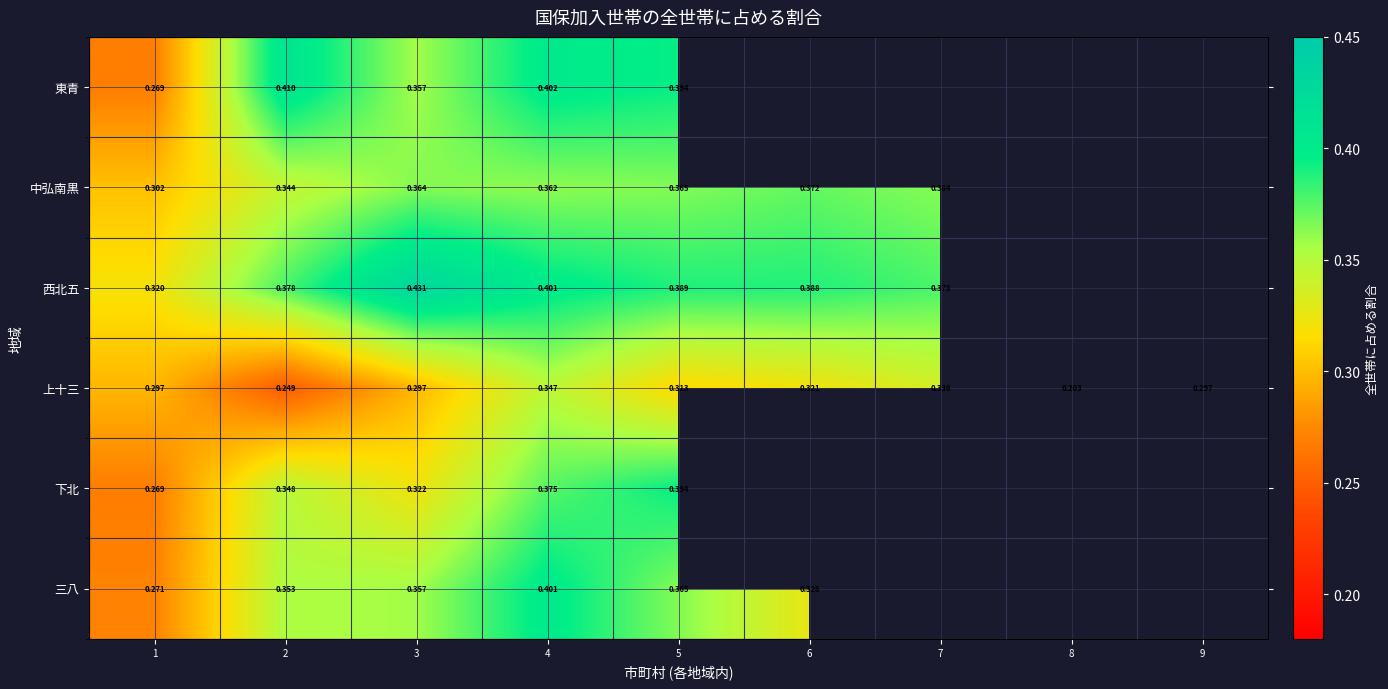

What is the maximum value for 東青?

0.4